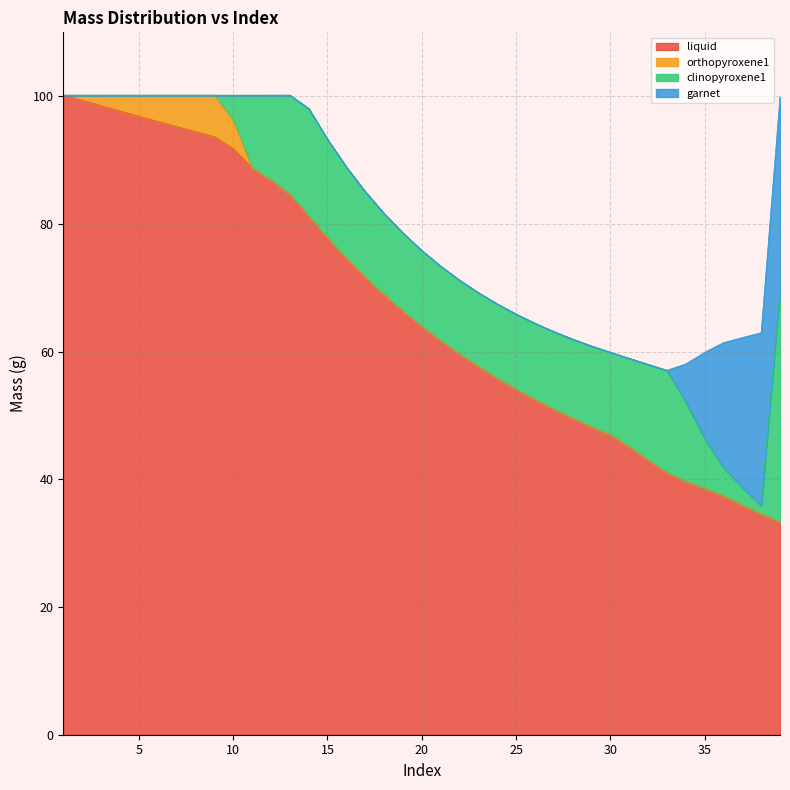

Reading left to right, extract all data points from this chart.

liquid: 1=100.2	2=99.4	3=98.5	4=97.7	5=96.9	6=96.0	7=95.2	8=94.4	9=93.7	10=91.8	11=88.8	12=86.9	13=84.7	14=81.3	15=77.8	16=74.6	17=71.7	18=68.9	19=66.4	20=64.0	21=61.7	22=59.6	23=57.7	24=55.8	25=54.1	26=52.5	27=51.0	28=49.6	29=48.2	30=47.0	31=45.1	32=43.0	33=41.1	34=39.7	35=38.6	36=37.4	37=35.9	38=34.6	39=33.3
orthopyroxene1: 1=0.0	2=0.8	3=1.6	4=2.5	5=3.3	6=4.1	7=4.9	8=5.7	9=6.5	10=4.4	11=0.0	12=0.0	13=0.0	14=0.0	15=0.0	16=0.0	17=0.0	18=0.0	19=0.0	20=0.0	21=0.0	22=0.0	23=0.0	24=0.0	25=0.0	26=0.0	27=0.0	28=0.0	29=0.0	30=0.0	31=0.0	32=0.0	33=0.0	34=0.0	35=0.0	36=0.0	37=0.0	38=0.0	39=0.0
clinopyroxene1: 1=0.0	2=0.0	3=0.0	4=0.0	5=0.0	6=0.0	7=0.0	8=0.0	9=0.0	10=3.9	11=11.4	12=13.3	13=15.5	14=16.8	15=15.4	16=14.3	17=13.4	18=12.7	19=12.2	20=11.9	21=11.7	22=11.6	23=11.6	24=11.6	25=11.7	26=11.9	27=12.1	28=12.4	29=12.6	30=12.9	31=13.8	32=15.0	33=16.0	34=12.4	35=7.8	36=4.4	37=2.8	38=1.3	39=36.2
garnet: 1=0.0	2=0.0	3=0.0	4=0.0	5=0.0	6=0.0	7=0.0	8=0.0	9=0.0	10=0.0	11=0.0	12=0.0	13=0.0	14=0.0	15=0.0	16=0.0	17=0.0	18=0.0	19=0.0	20=0.0	21=0.0	22=0.0	23=0.0	24=0.0	25=0.0	26=0.0	27=0.0	28=0.0	29=0.0	30=0.0	31=0.0	32=0.0	33=0.0	34=6.0	35=13.5	36=19.6	37=23.5	38=27.1	39=30.4